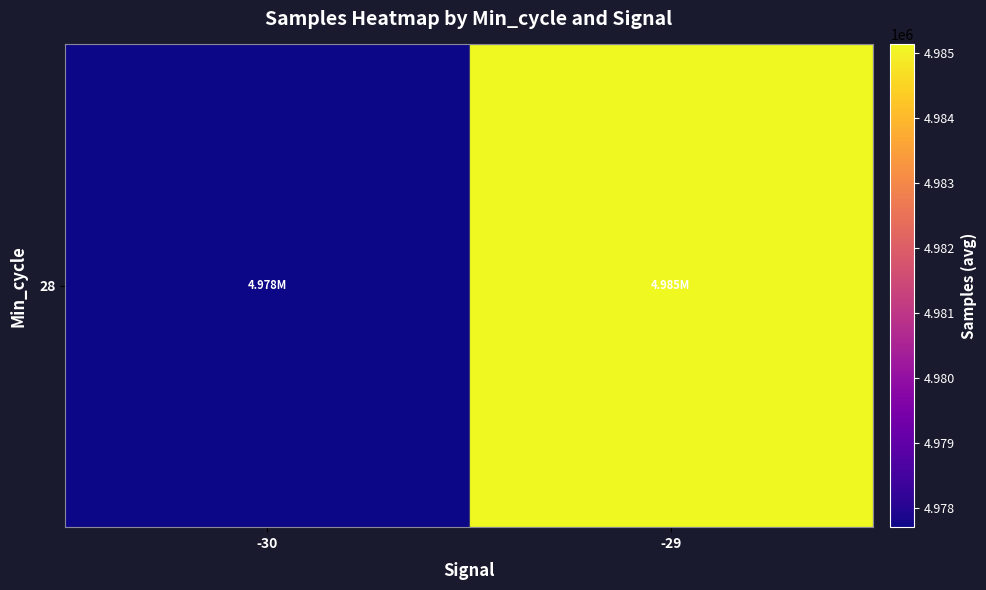

What is the average value?

4981419.4